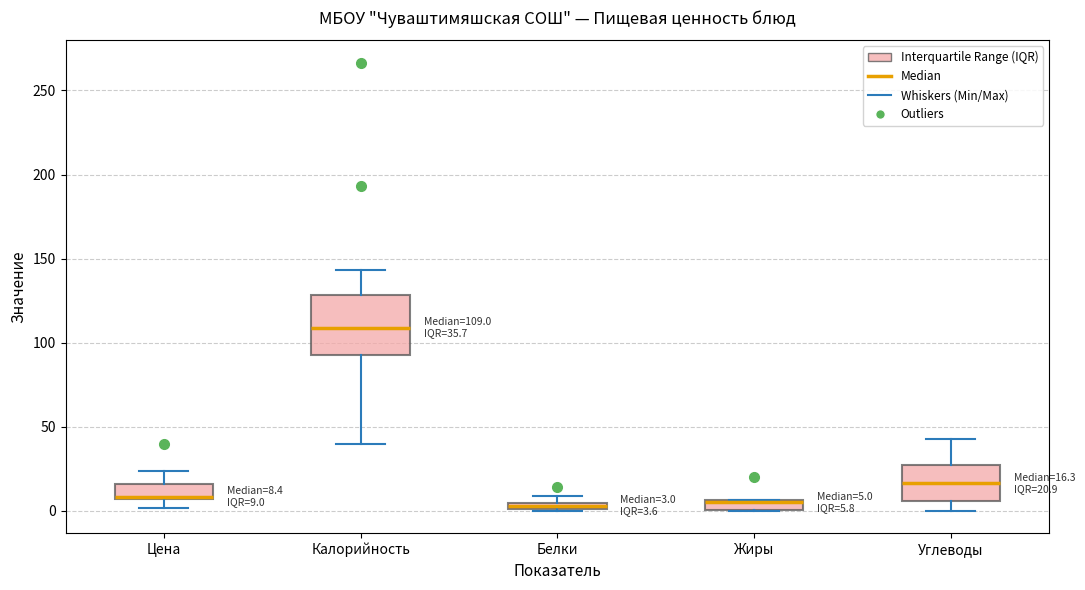

Which box is the tallest, from its lower edge to its upper edge?

Калорийность